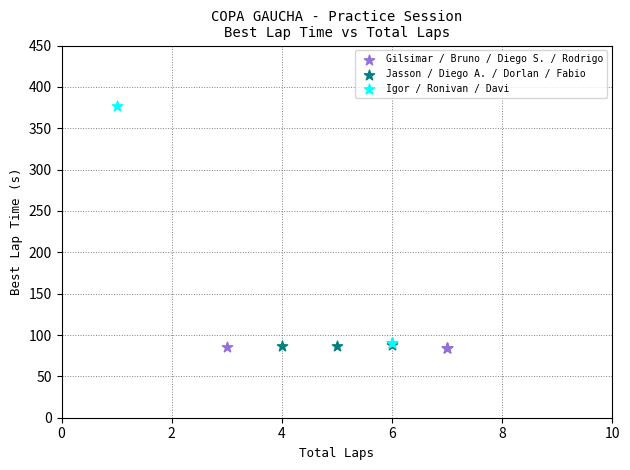

Which series has the widest spread of Y values?

Igor / Ronivan / Davi